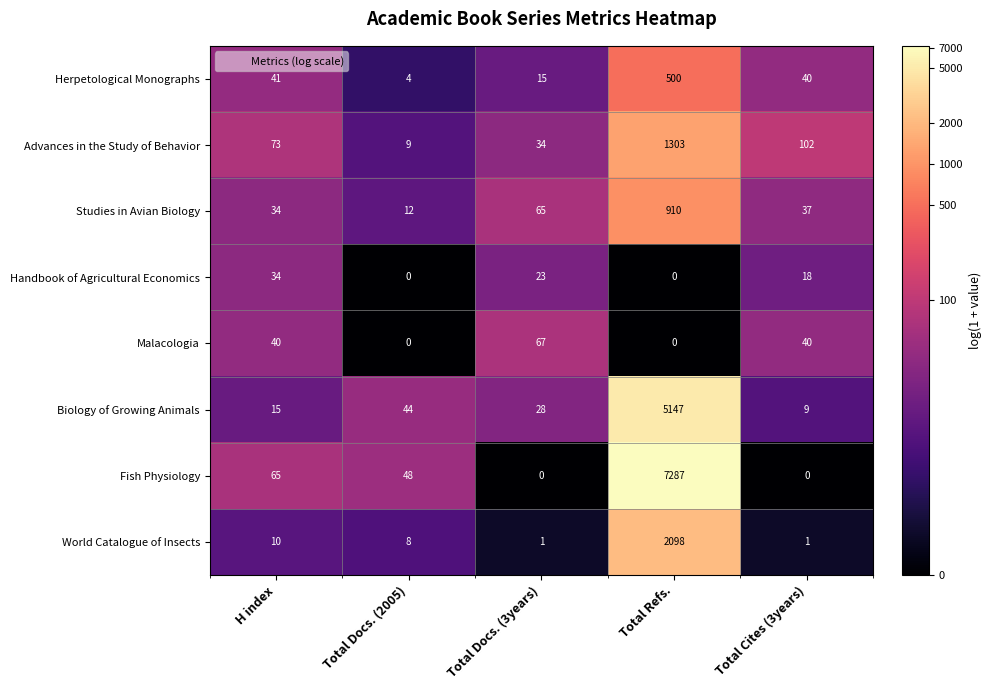

Which category has the highest value across all series?

Total Refs.